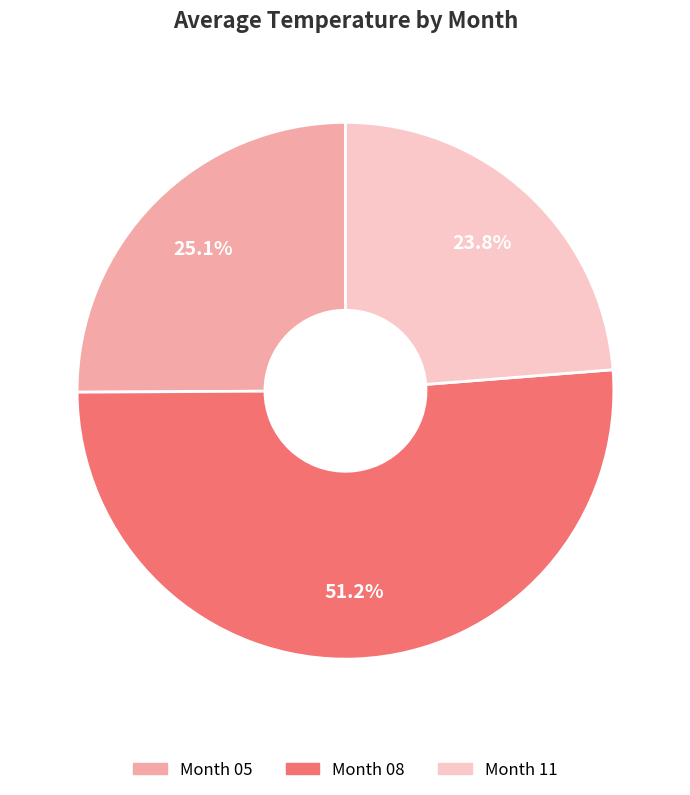

Is there a majority slice in this chart?

Yes